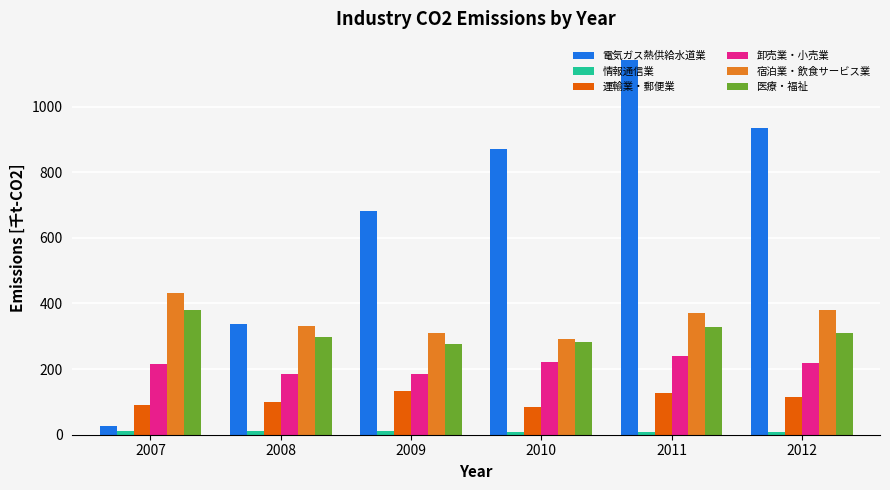

At which label does 医療・福祉 first exceed 308?

2007